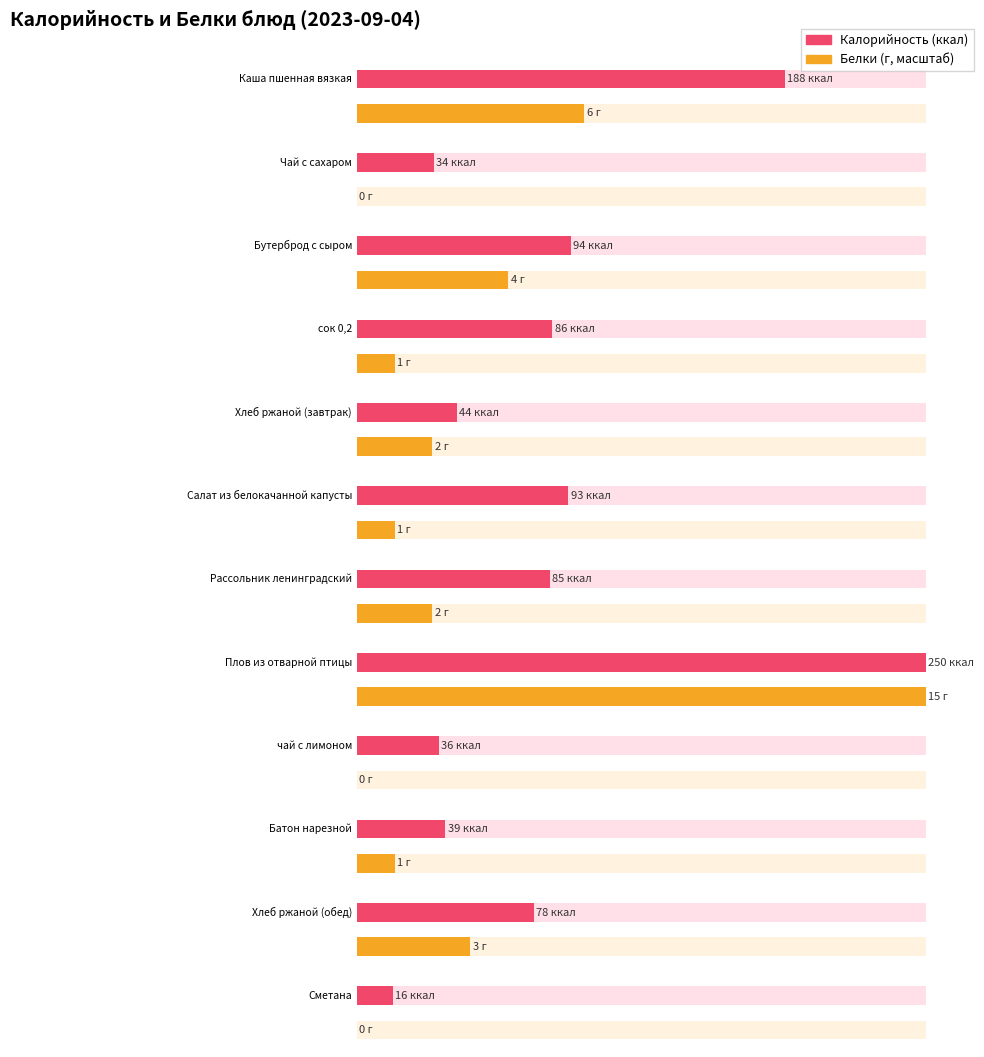

What is the difference between the second highest and minimum values in the Белки series?

6